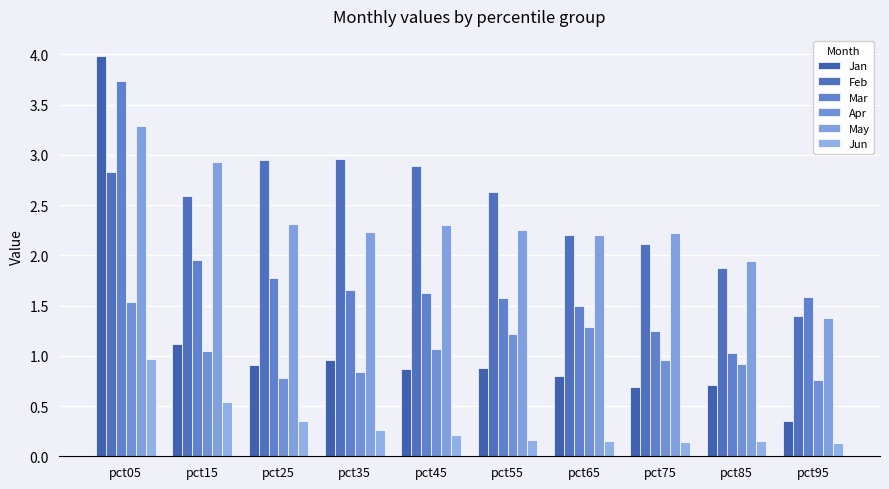

What is the average value of the Mar series?

1.8